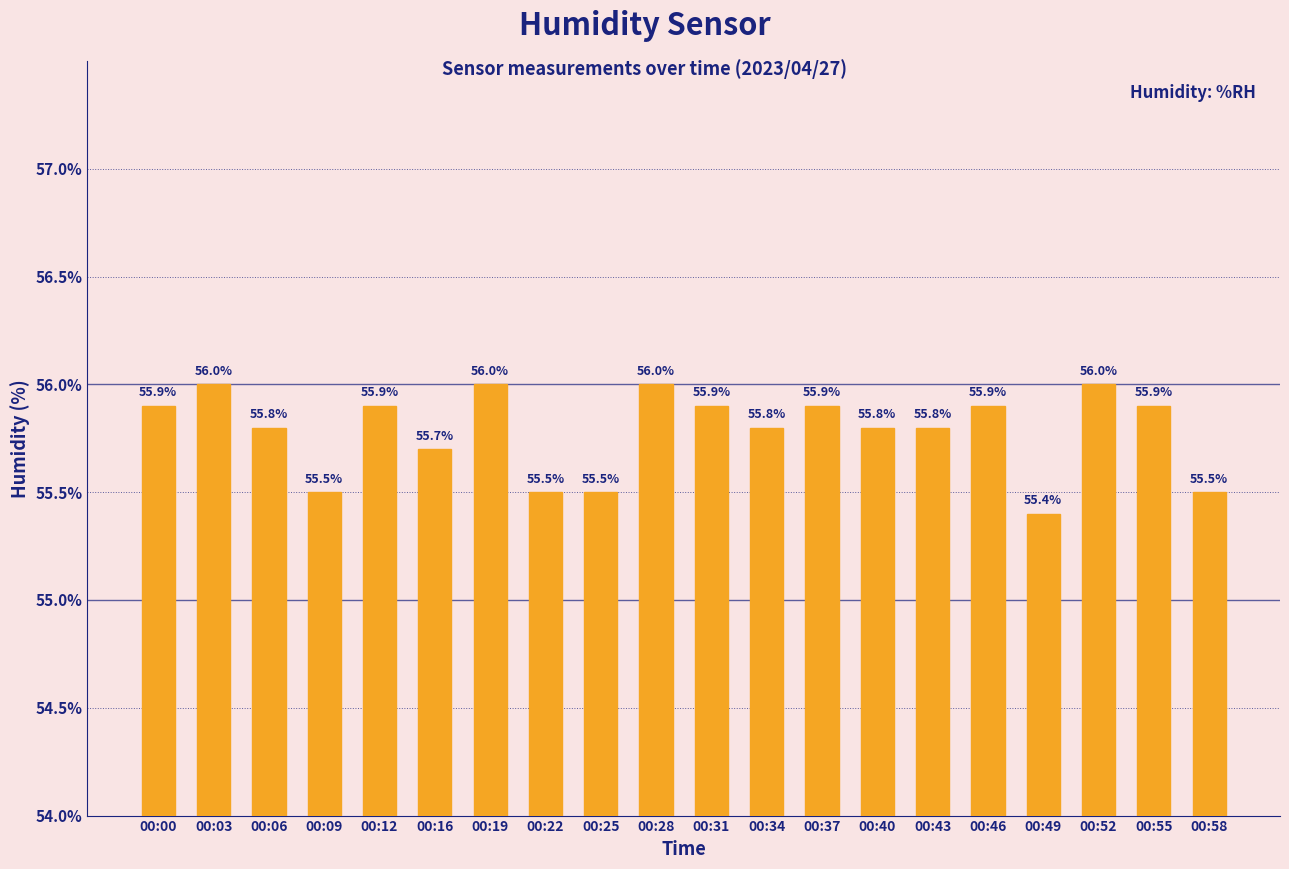

Which has a higher value, 00:43 or 00:37?

00:37